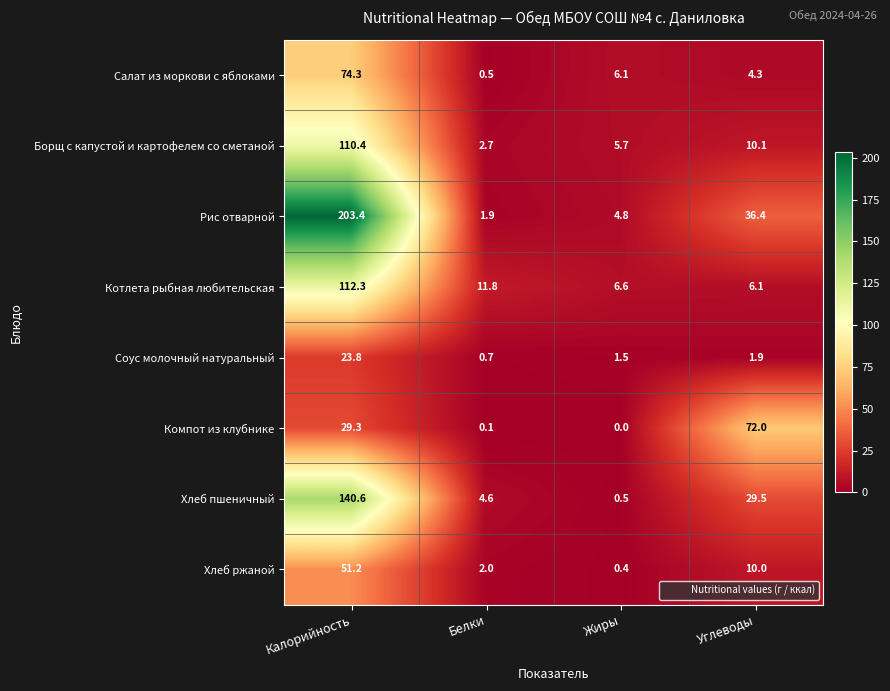

The value of Хлеб ржаной at Белки is 3.0. True or false?

False